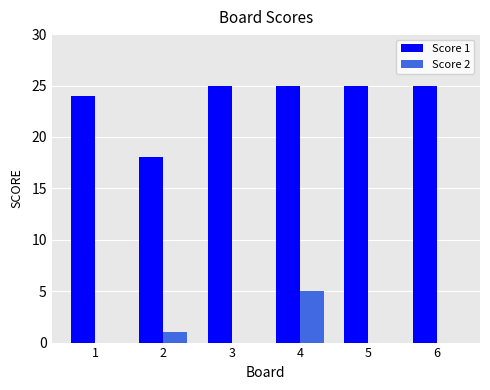

What is the difference between the Score 1 values at 6 and 1?

1